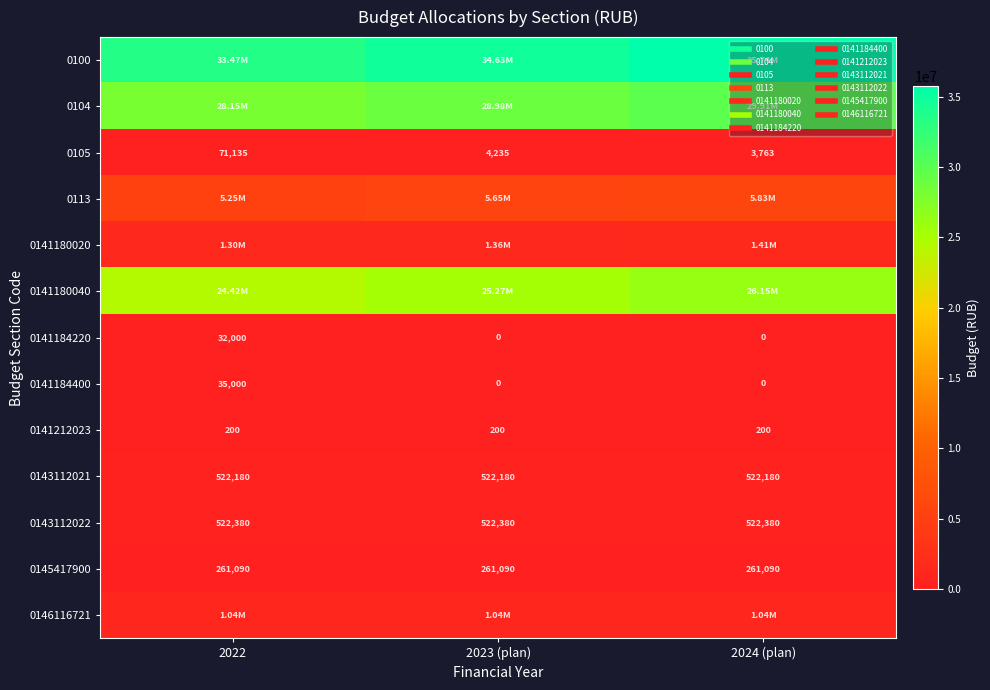

Count the number of categories in the chart.

3